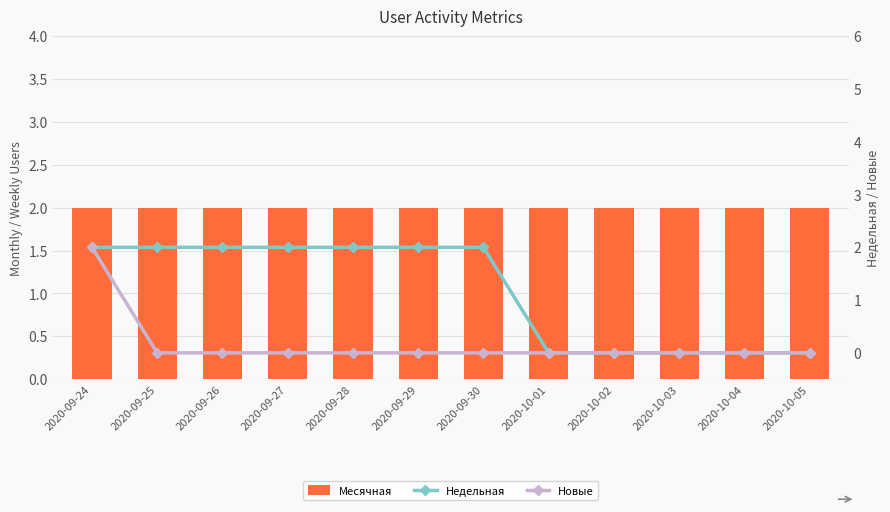

At which category is the sum across all series the highest?

2020-09-24